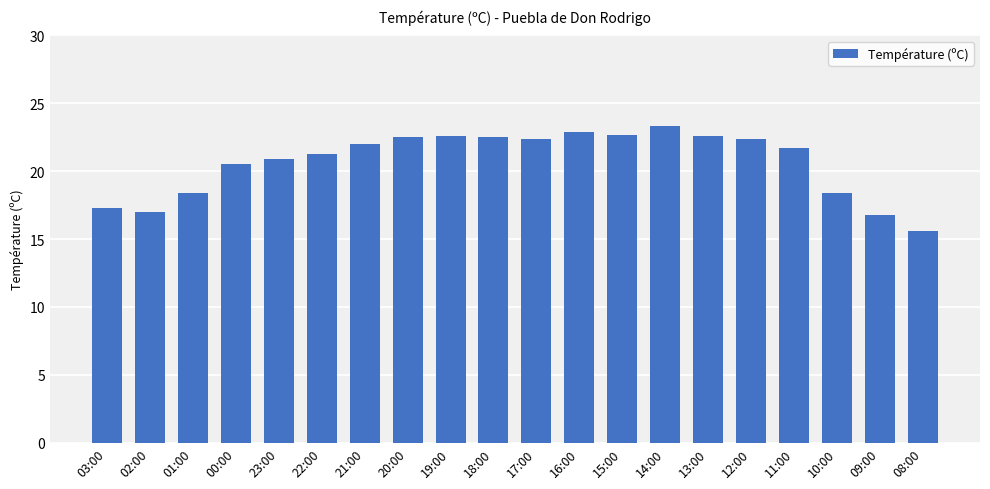

What is the label of the 17th bar from the left?

11:00